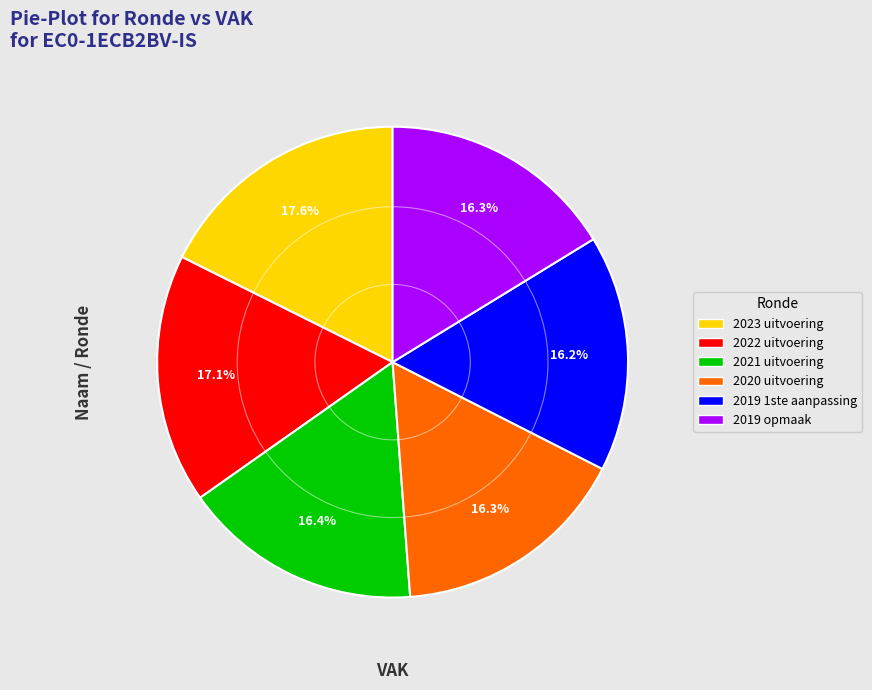

What is the total percentage of 2020 uitvoering and 2019 opmaak?

32.6%